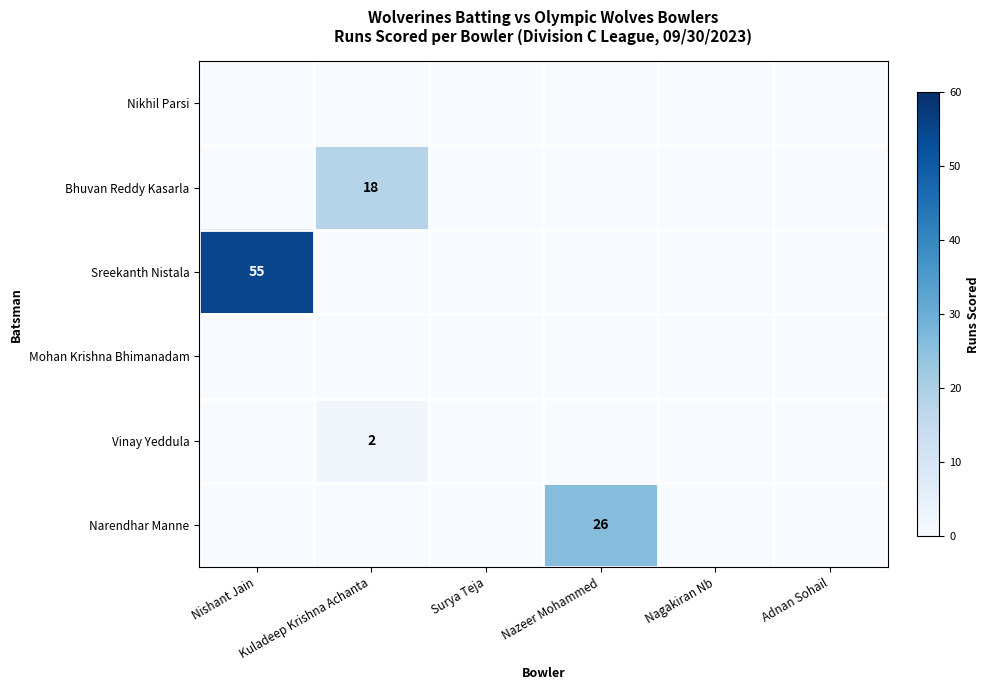

The value of Vinay Yeddula at Kuladeep Krishna Achanta is 2. True or false?

True